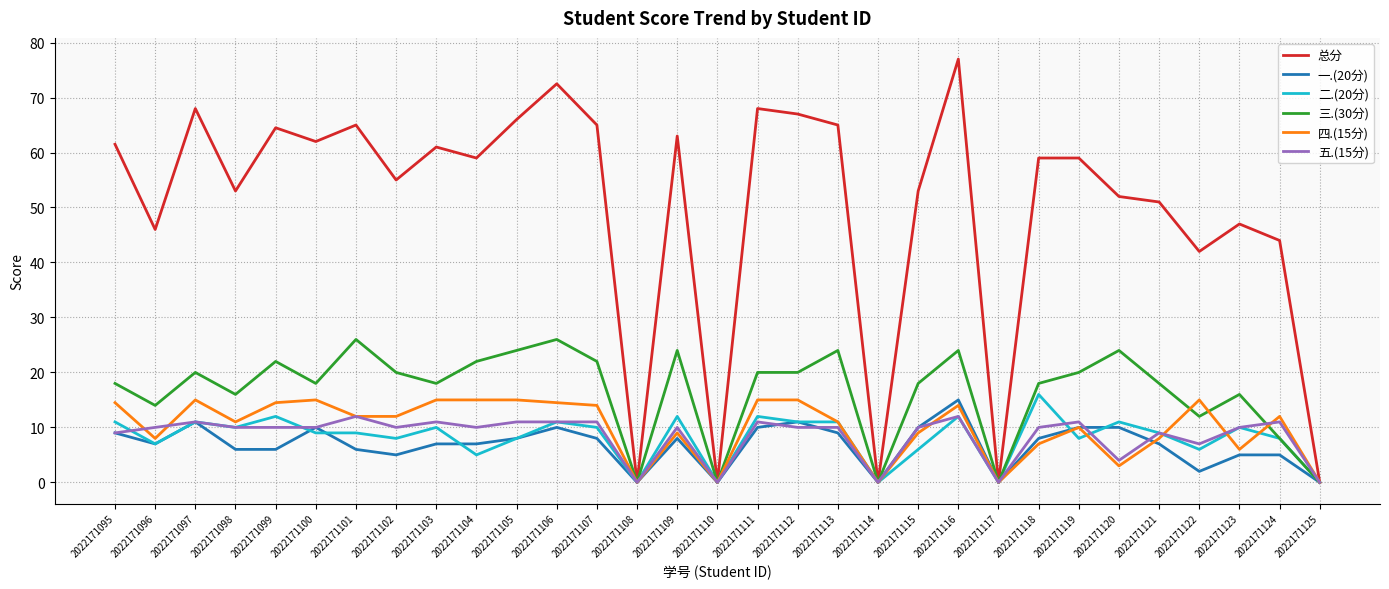

Which series has the largest range (max minus min)?

总分